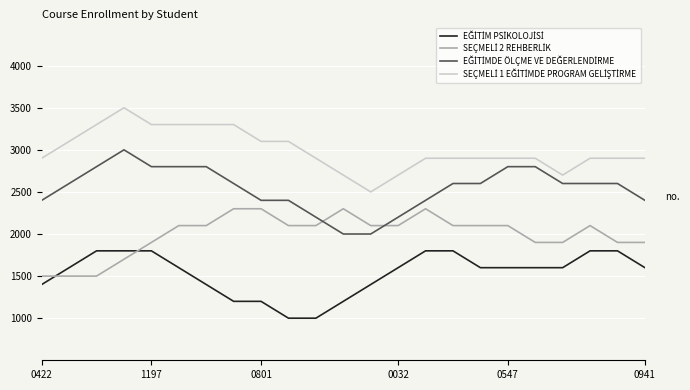

Does the chart have visible grid lines?

Yes